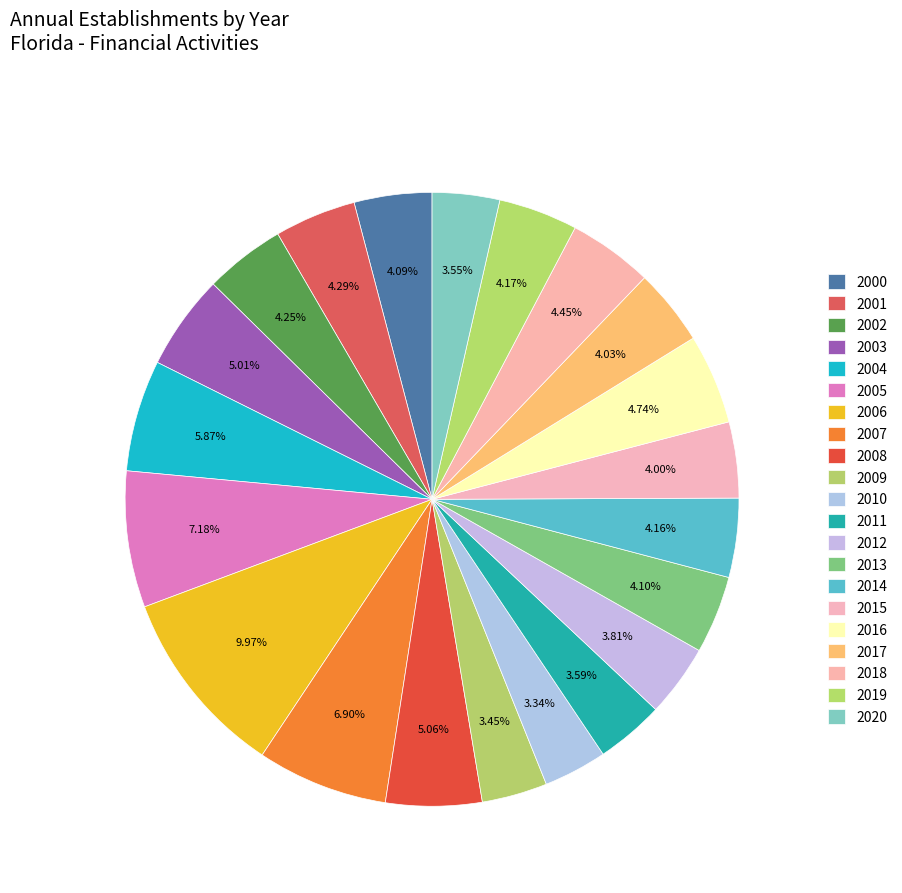

How many slices are in this pie chart?

21